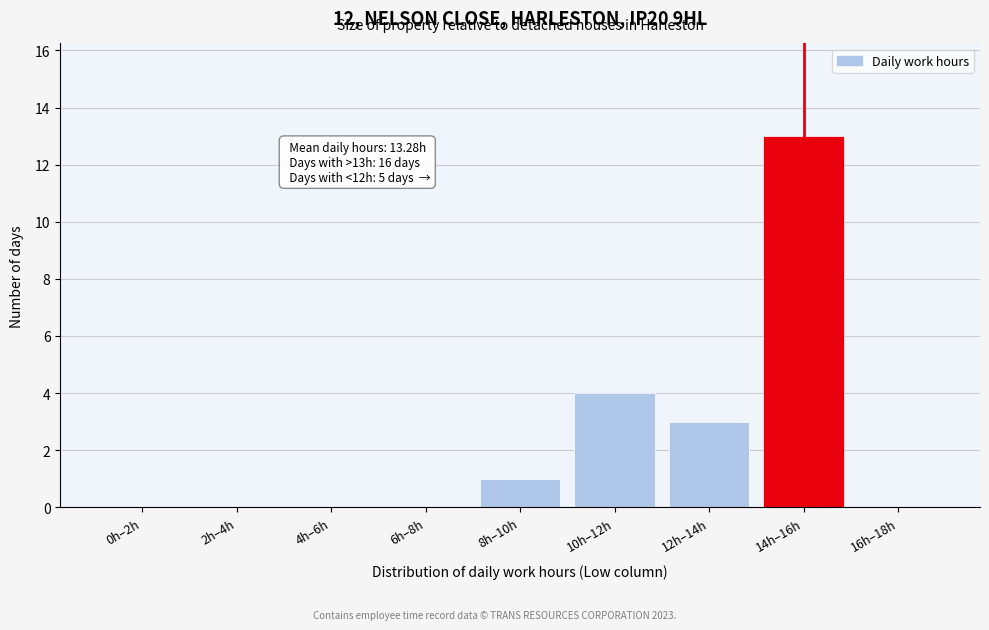

Reading left to right, transcribe all the data shown in this chart.

0h–2h=0	2h–4h=0	4h–6h=0	6h–8h=0	8h–10h=1	10h–12h=4	12h–14h=3	14h–16h=13	16h–18h=0